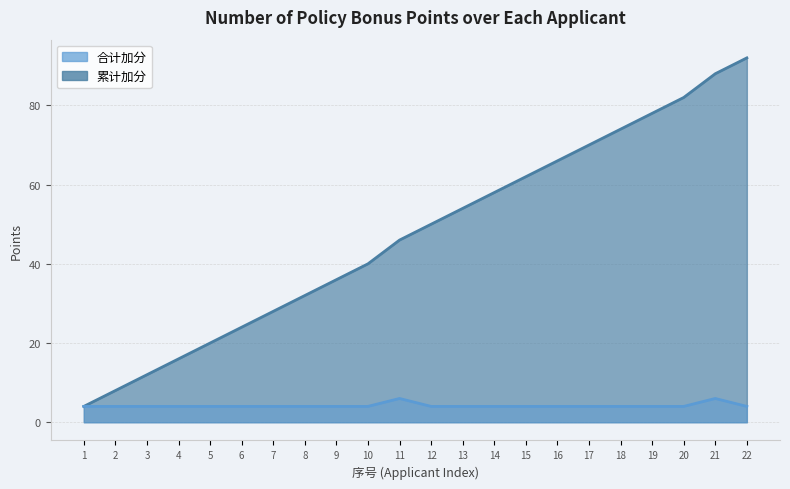

At 15, list the series in order from smallest to largest.

合计加分, 累计加分